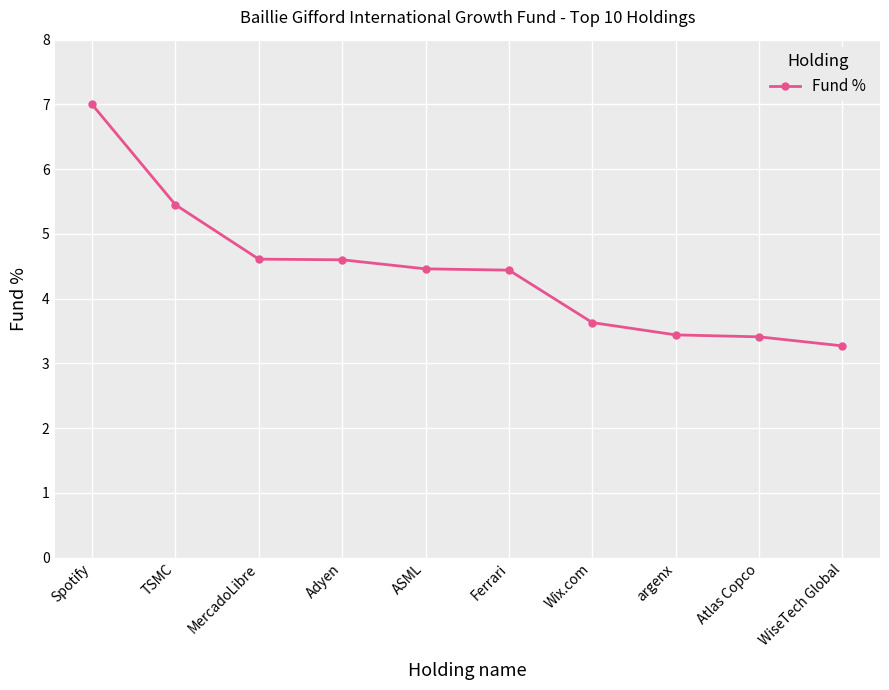

Approximately how many times larger is the value at argenx compared to WiseTech Global?

1.1